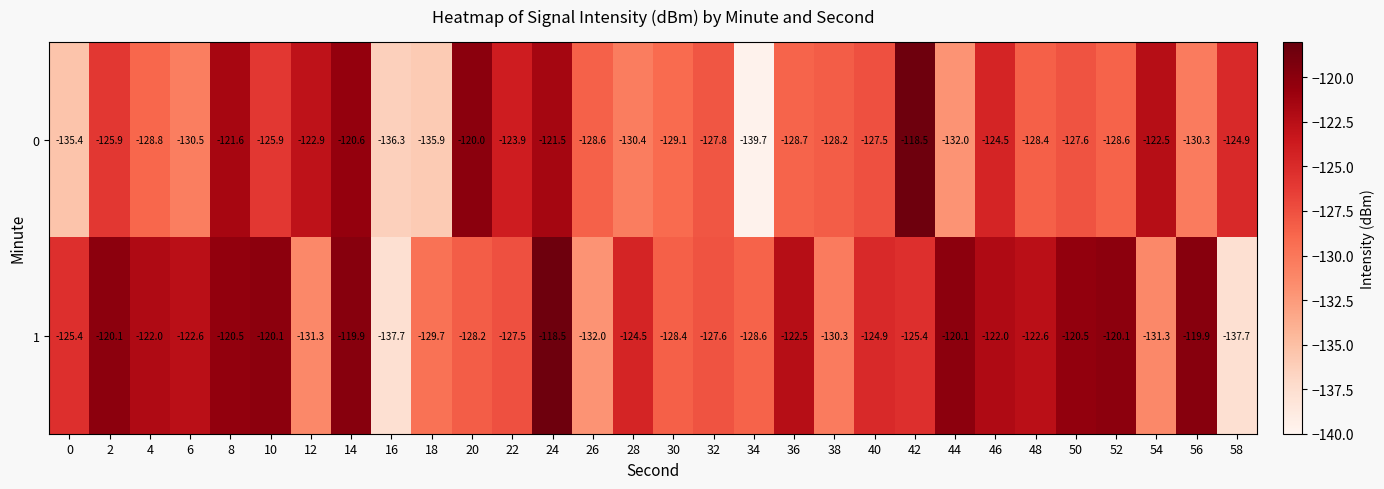

The value of 0 at 40 is -71.6. True or false?

False